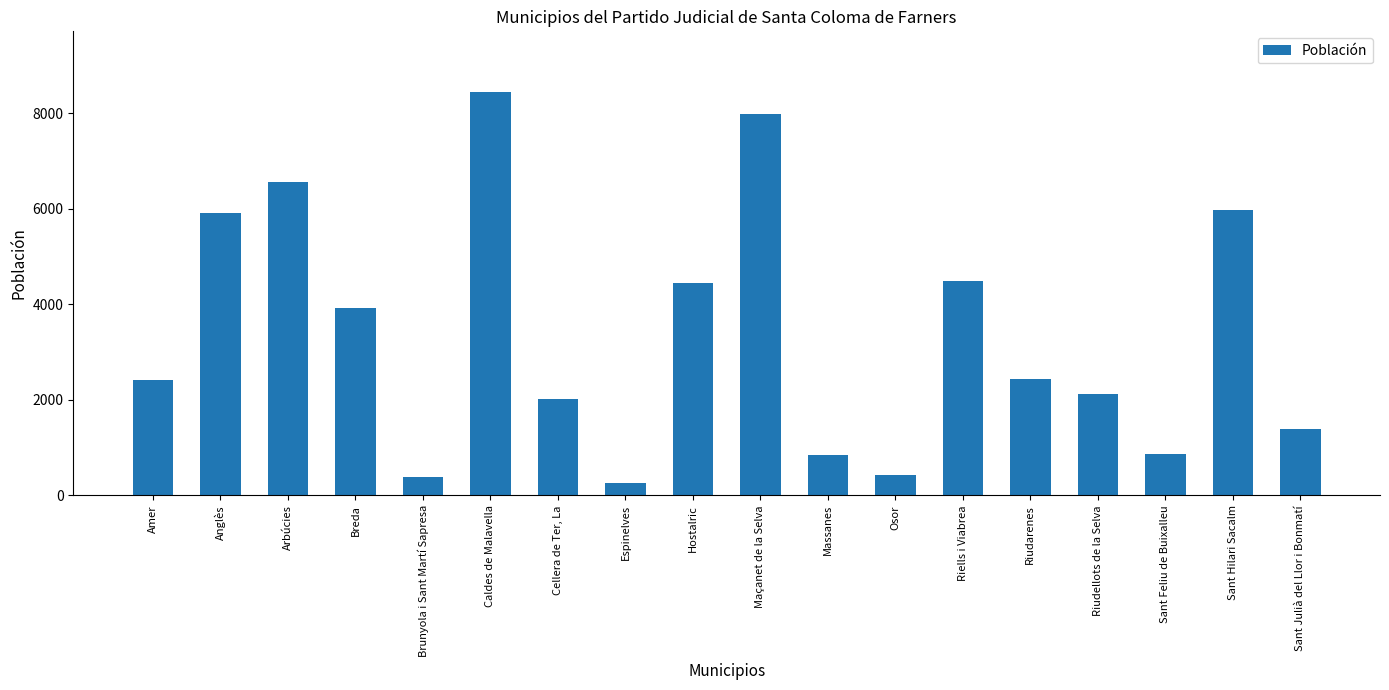

What is the ratio of the value at Arbúcies to the value at Riells i Viabrea?

1.5